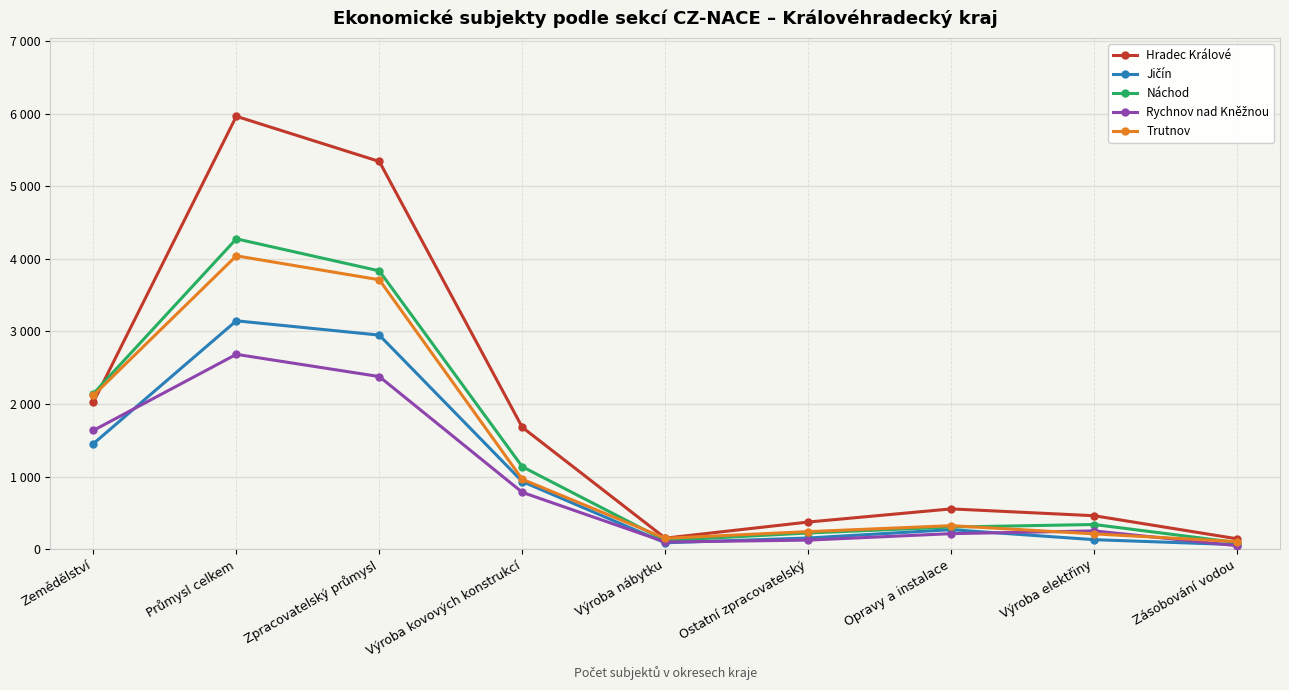

Rank the categories by Rychnov nad Kněžnou value from lowest to highest.

Zásobování vodou, Výroba nábytku, Ostatní zpracovatelský, Opravy a instalace, Výroba elektřiny, Výroba kovových konstrukcí, Zemědělství, Zpracovatelský průmysl, Průmysl celkem